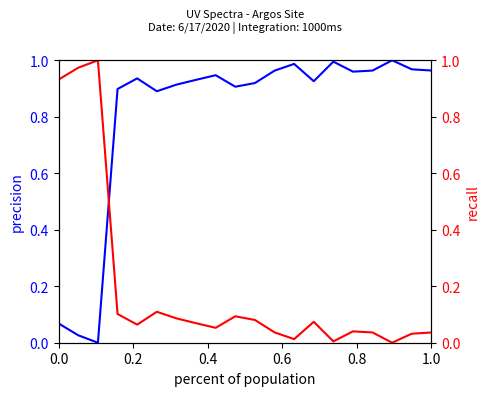

At how many categories does at least one series exceed 0?

20